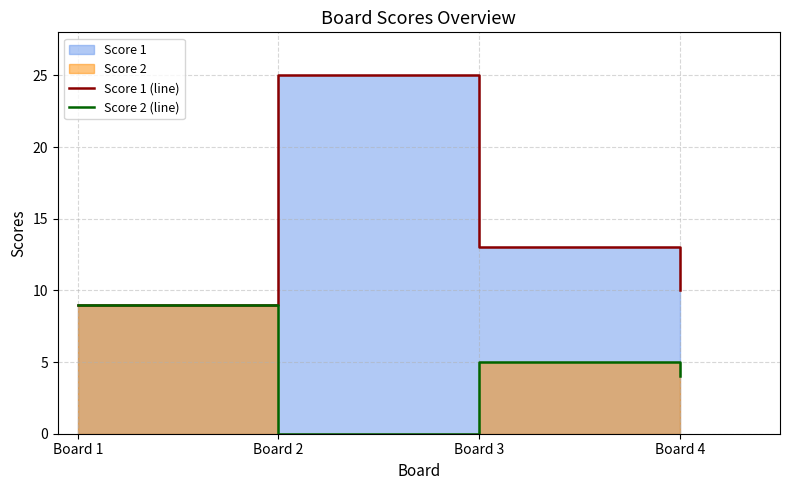

Between Board 4 and Board 2, which is larger?

Board 2